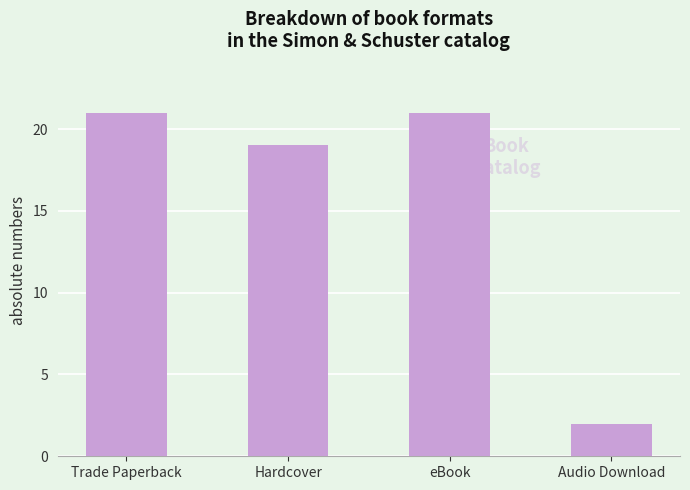

Between Audio Download and Trade Paperback, which is larger?

Trade Paperback